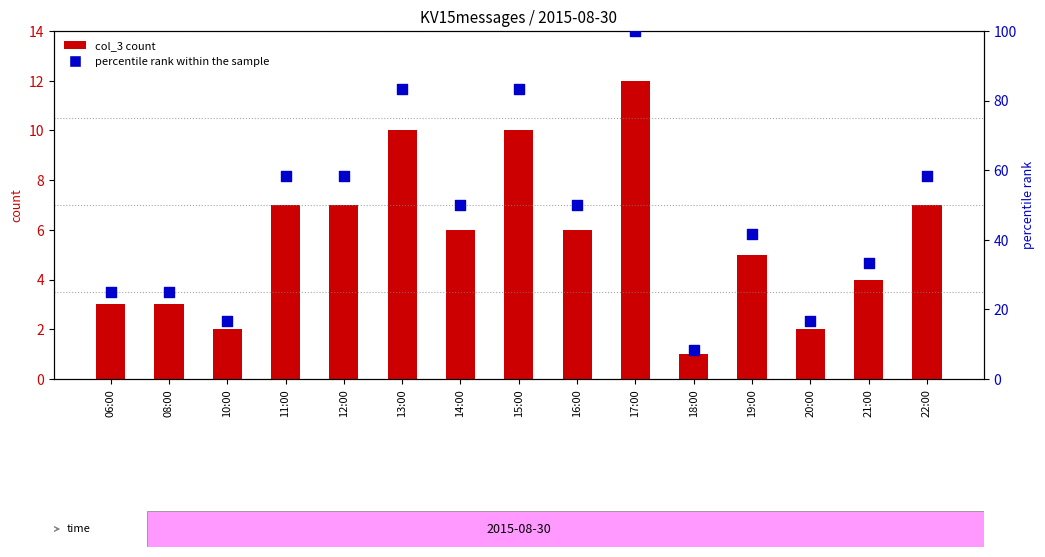

Which series contains the lowest Y value?

col_3 count